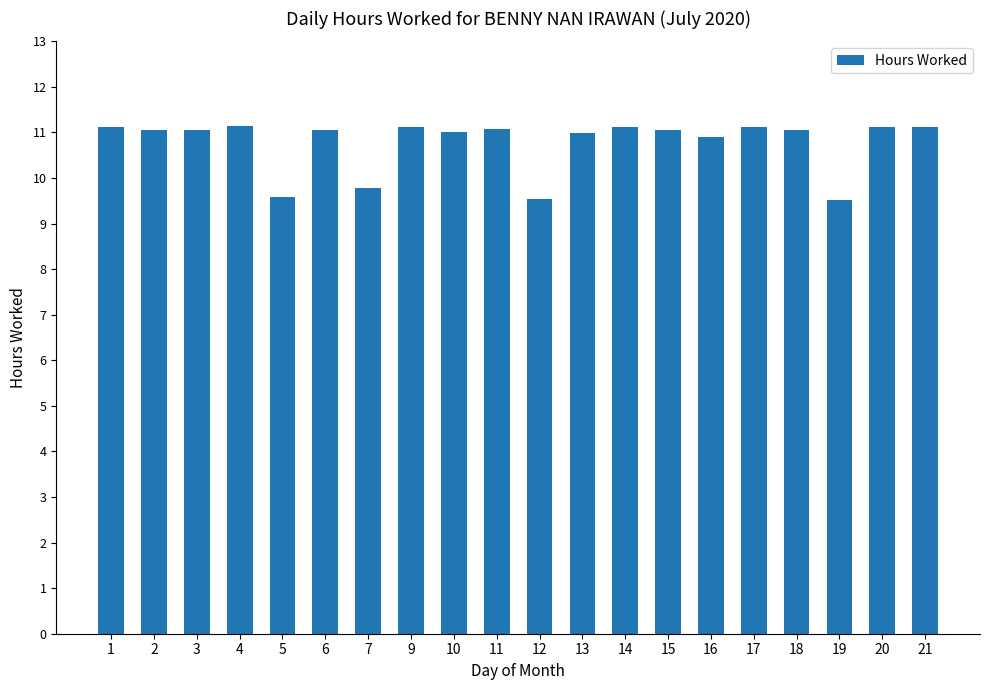

Approximately how many times larger is the value at 16 compared to 11?

1.0